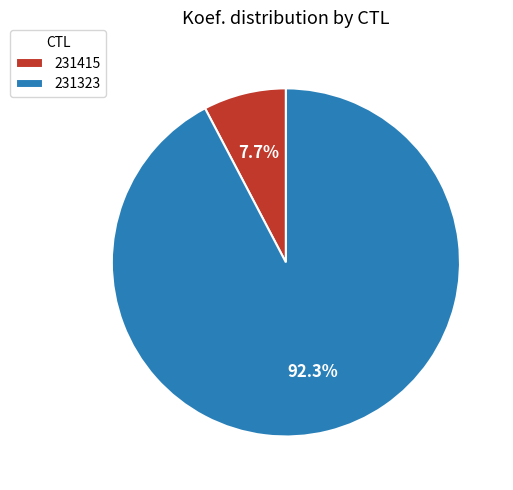

How many slices are in this pie chart?

2